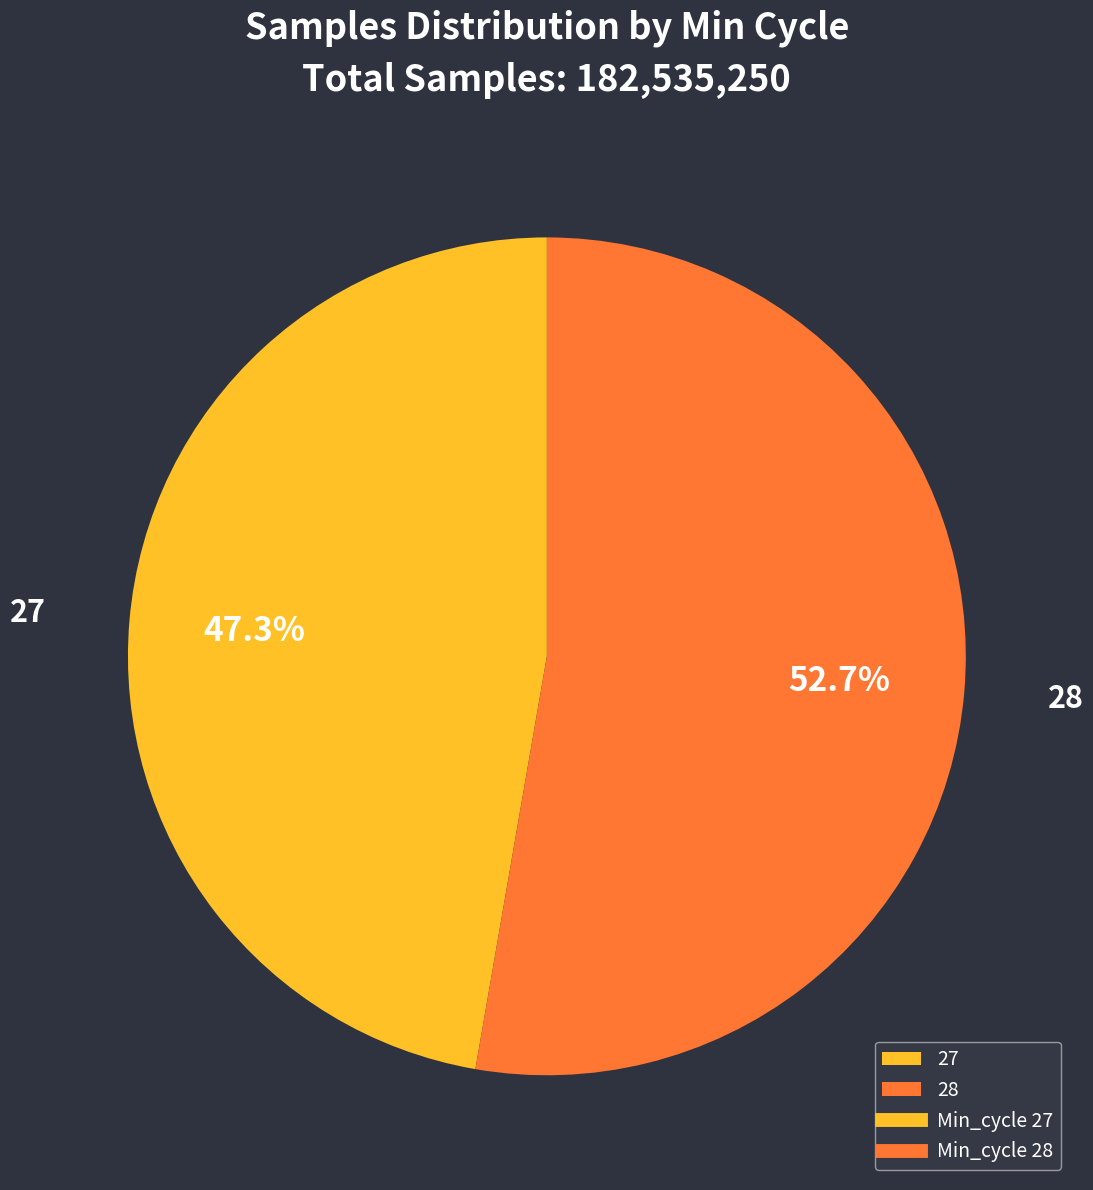

Rank the categories by value from lowest to highest.

27, 28